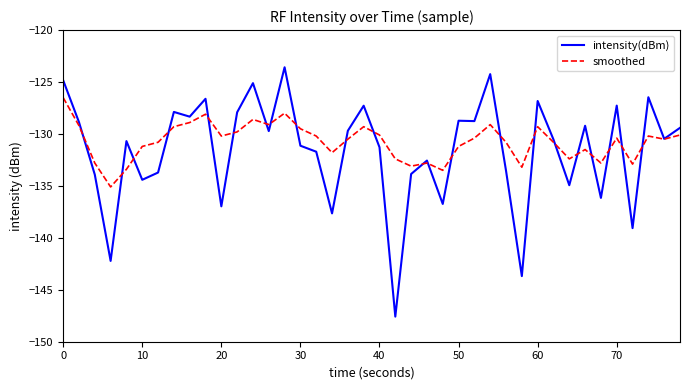

Rank the series by their maximum value, from highest to lowest.

intensity(dBm), smoothed